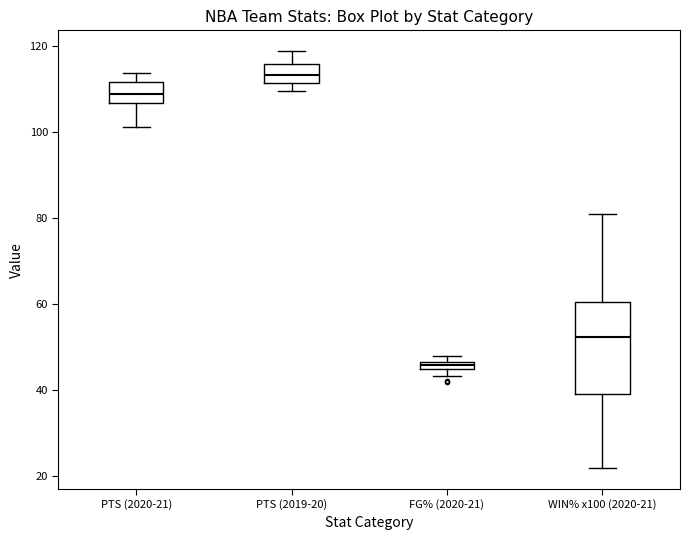

Which box is the tallest, from its lower edge to its upper edge?

WIN% x100 (2020-21)